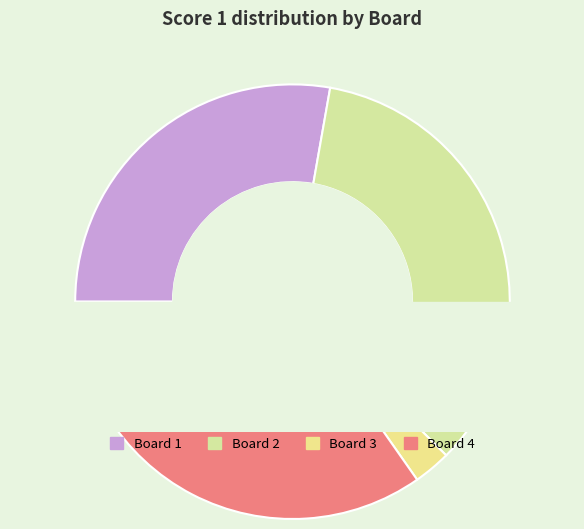

What is the smallest slice in the pie chart?

Board 3